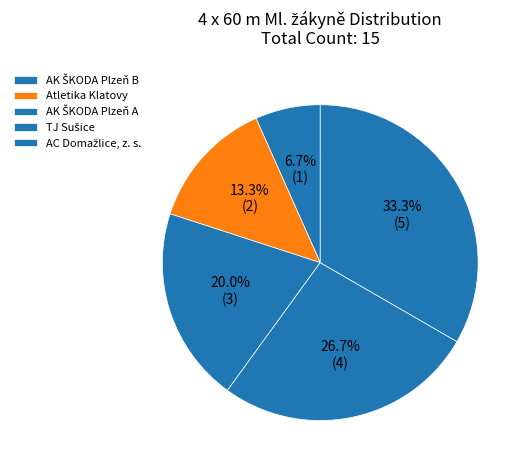

The AC Domažlice, z. s. slice represents 41% of the pie. True or false?

False